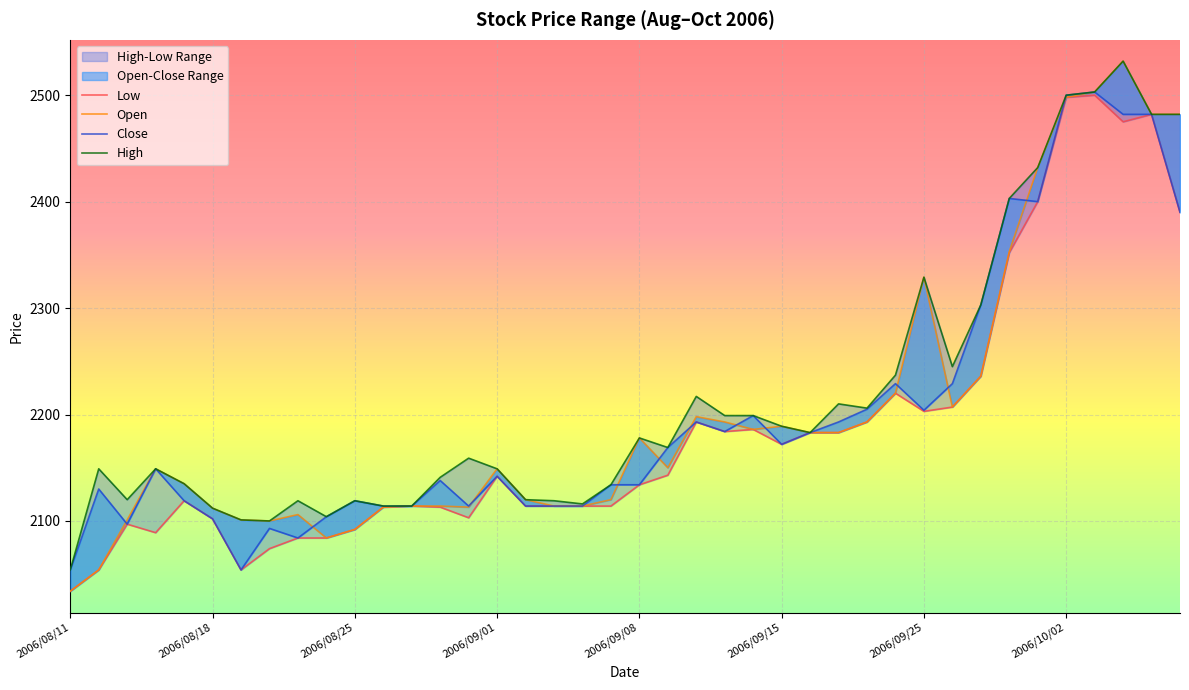

Which series has the widest spread of values?

Open